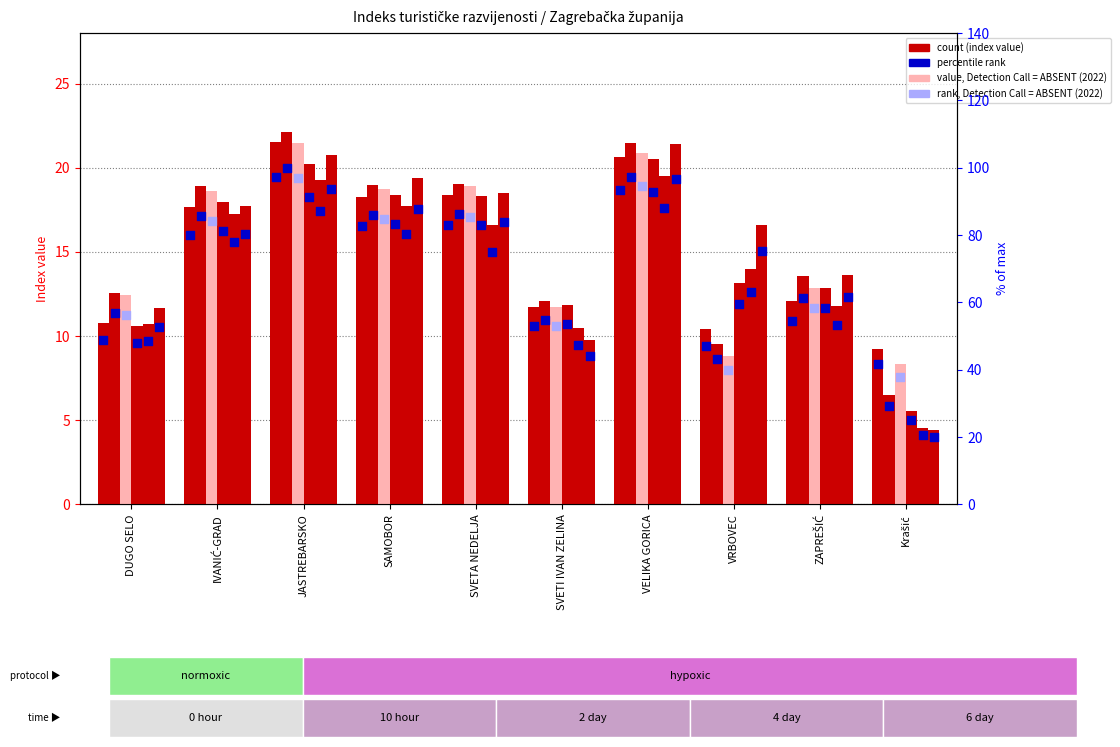

Which has a higher value, SVETI IVAN ZELINA or Krašić?

SVETI IVAN ZELINA